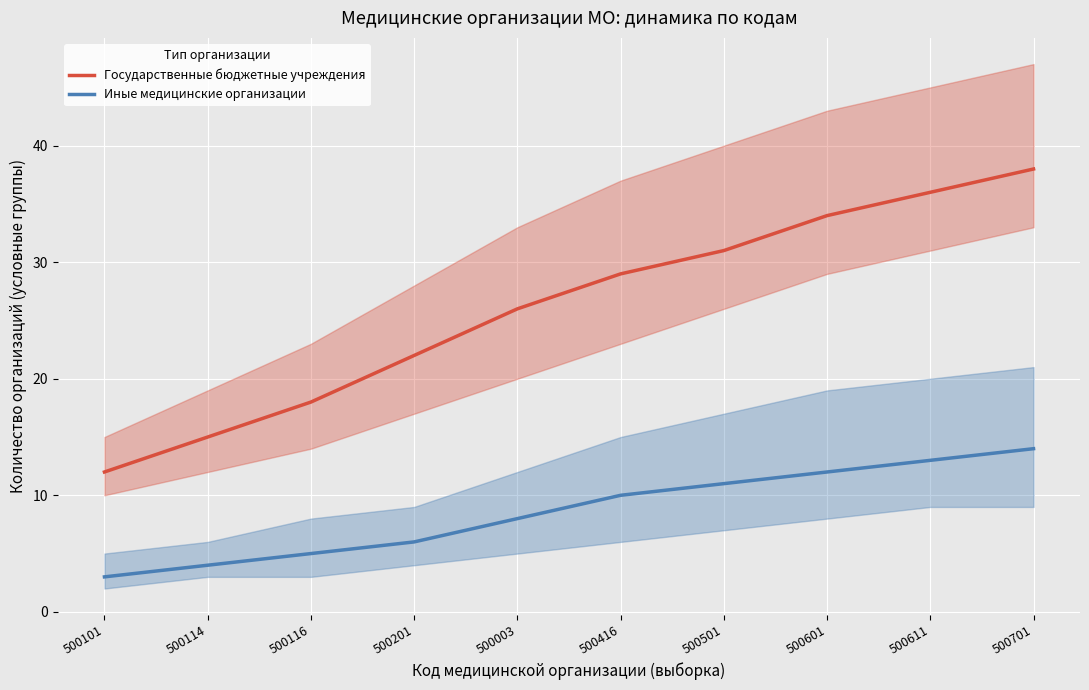

Which series has the largest range (max minus min)?

Государственные бюджетные учреждения